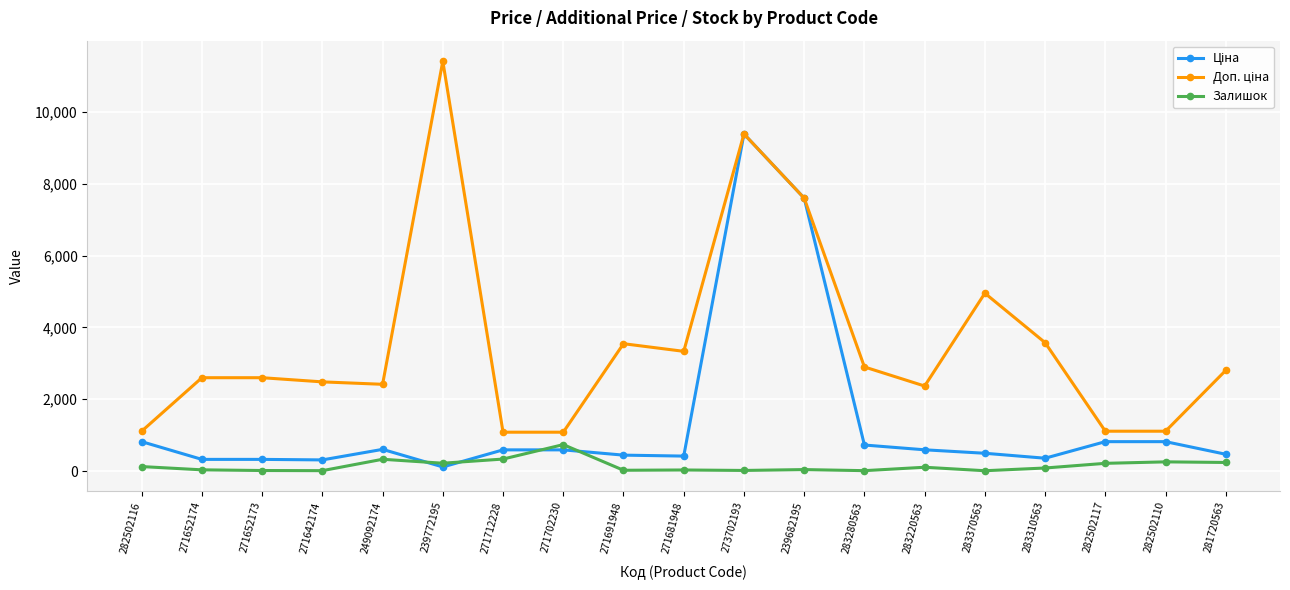

How many lines are shown in the chart?

3